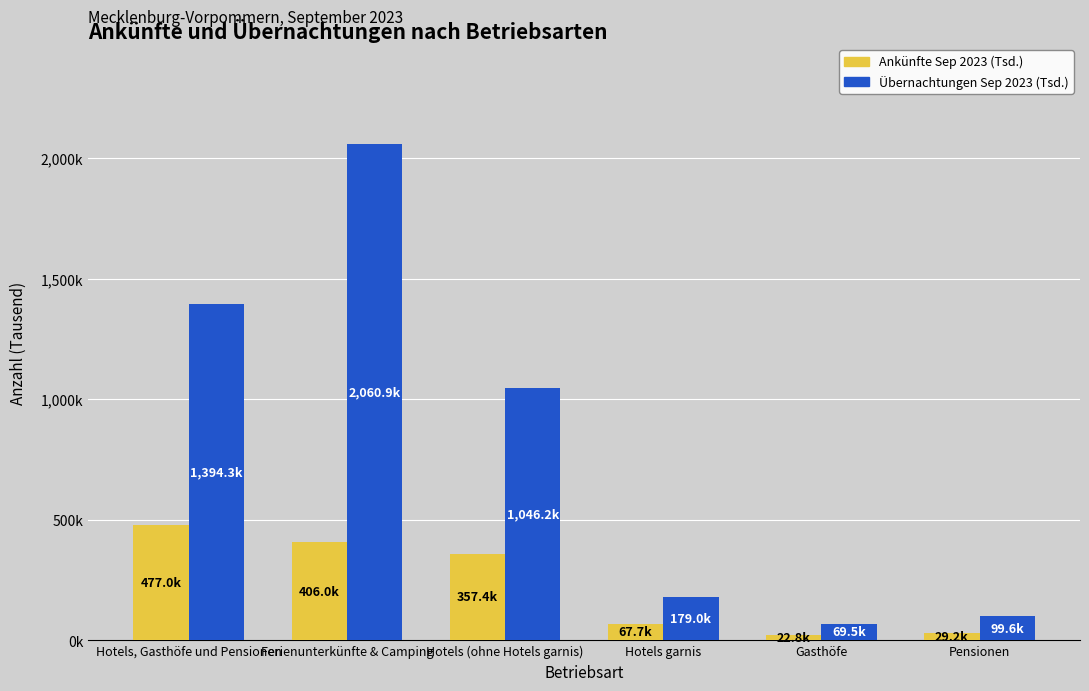

What are all the series names shown in the legend?

Ankünfte Sep 2023 (Tsd.), Übernachtungen Sep 2023 (Tsd.)